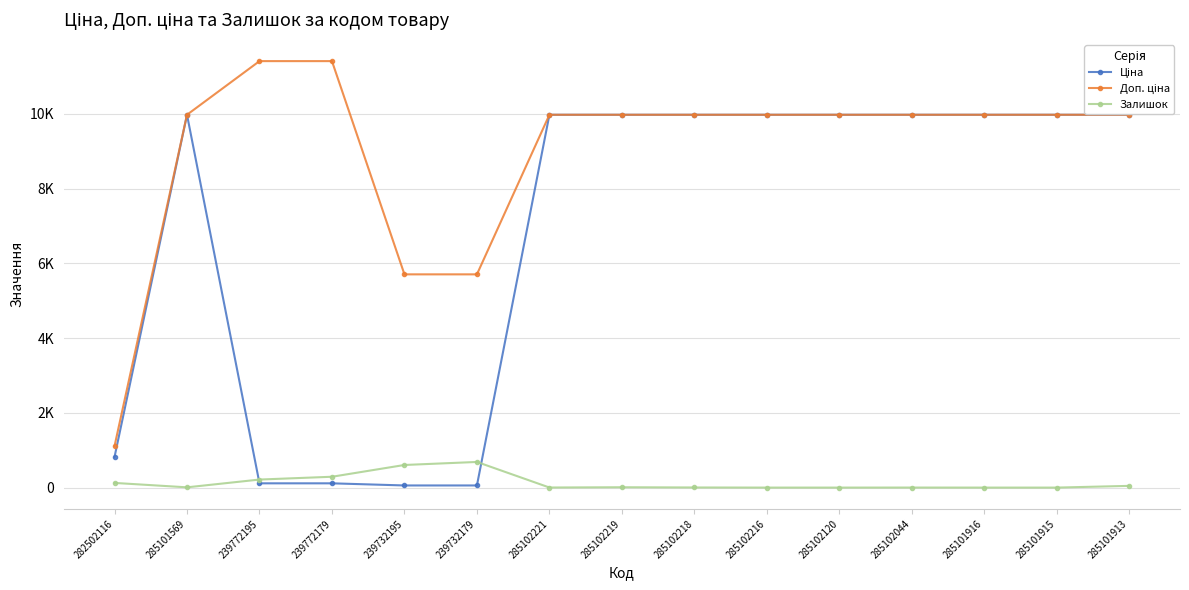

How many series are shown in this chart?

3